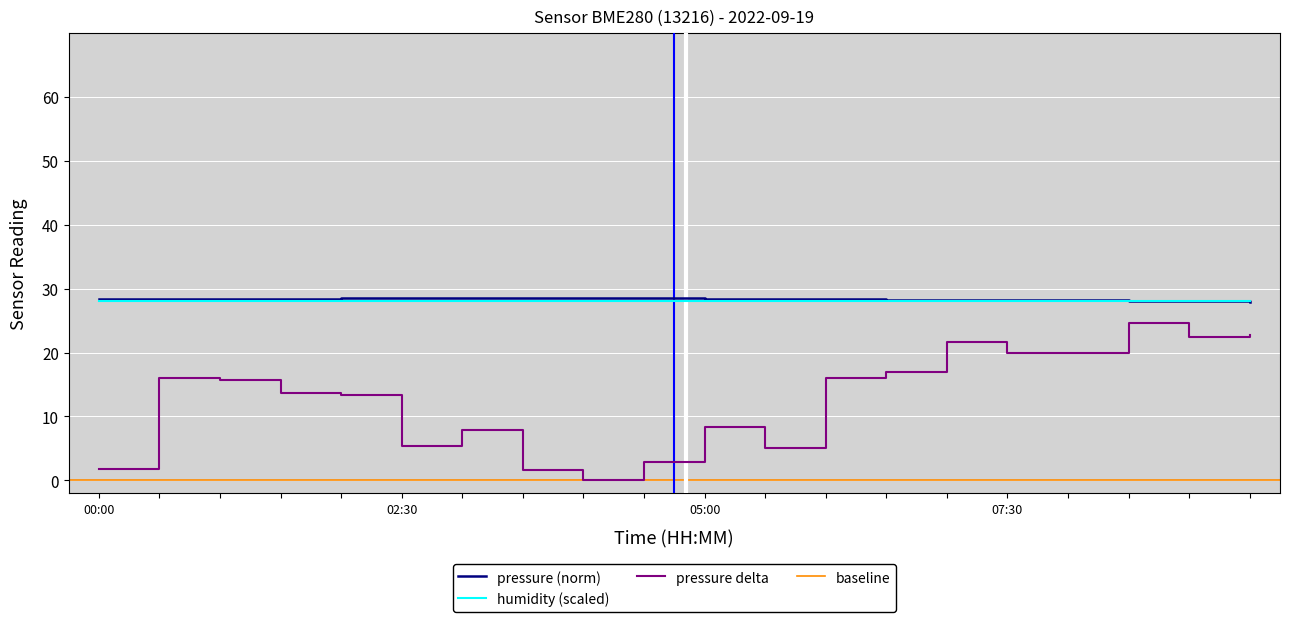

Between 03:00 and 00:00, which is larger?

03:00